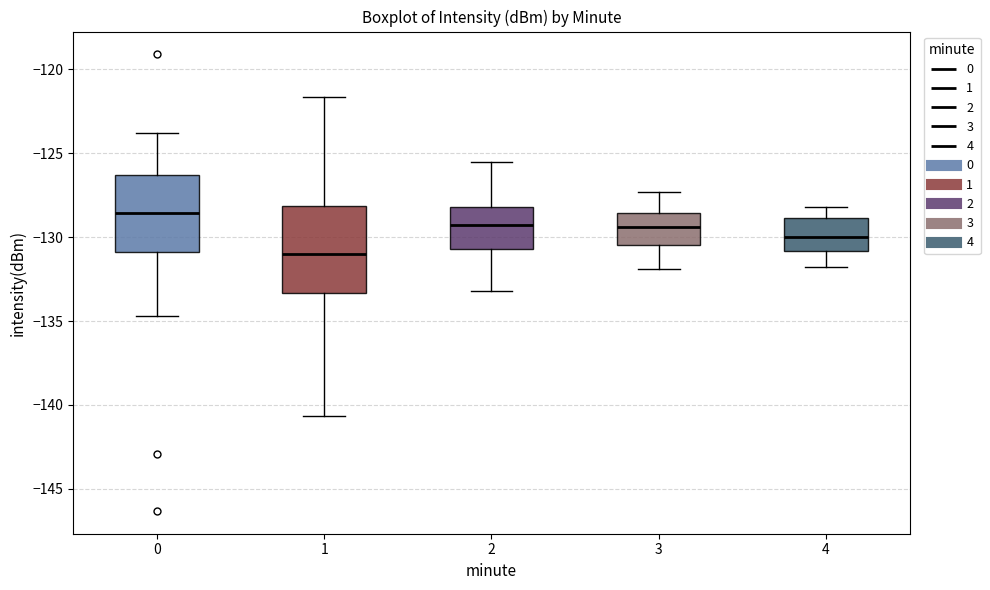

Reading left to right, read every box against the y-axis: the position of its median line, the range the box covers, and the ends of its whiskers. The values are not printed on the chart, so give them approximately, as read against the axis.

0: median -128.5, box -131.0 to -126.5, whiskers -134.5 to -124.0
1: median -131.0, box -133.5 to -128.0, whiskers -140.5 to -121.5
2: median -129.5, box -130.5 to -128.0, whiskers -133.0 to -125.5
3: median -129.5, box -130.5 to -128.5, whiskers -132.0 to -127.5
4: median -130.0, box -131.0 to -129.0, whiskers -132.0 to -128.0